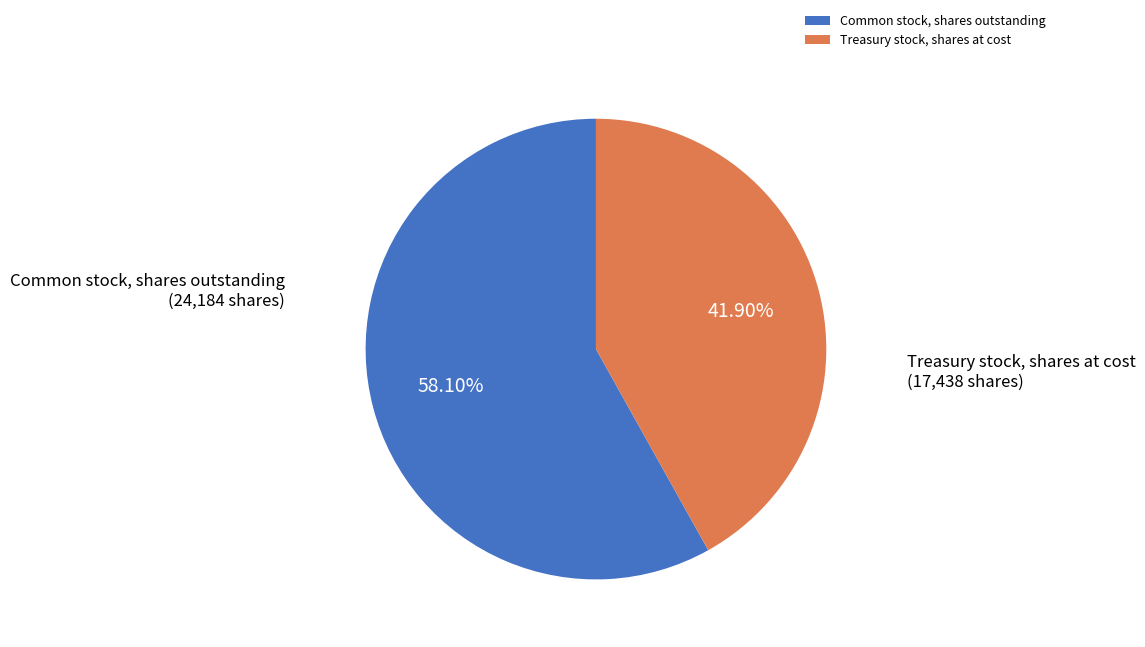

How many slices are in this pie chart?

2